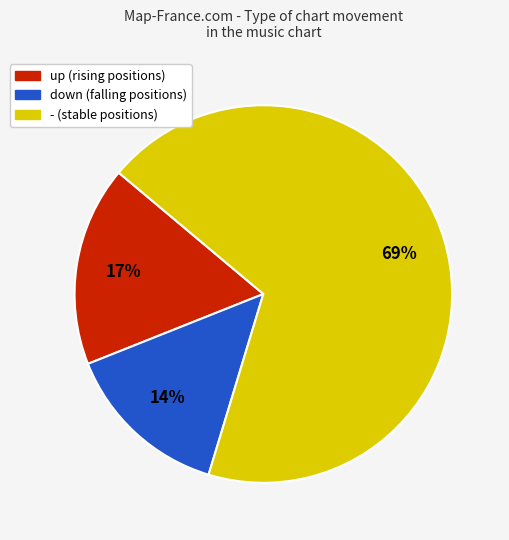

How many segments does this pie chart have?

3